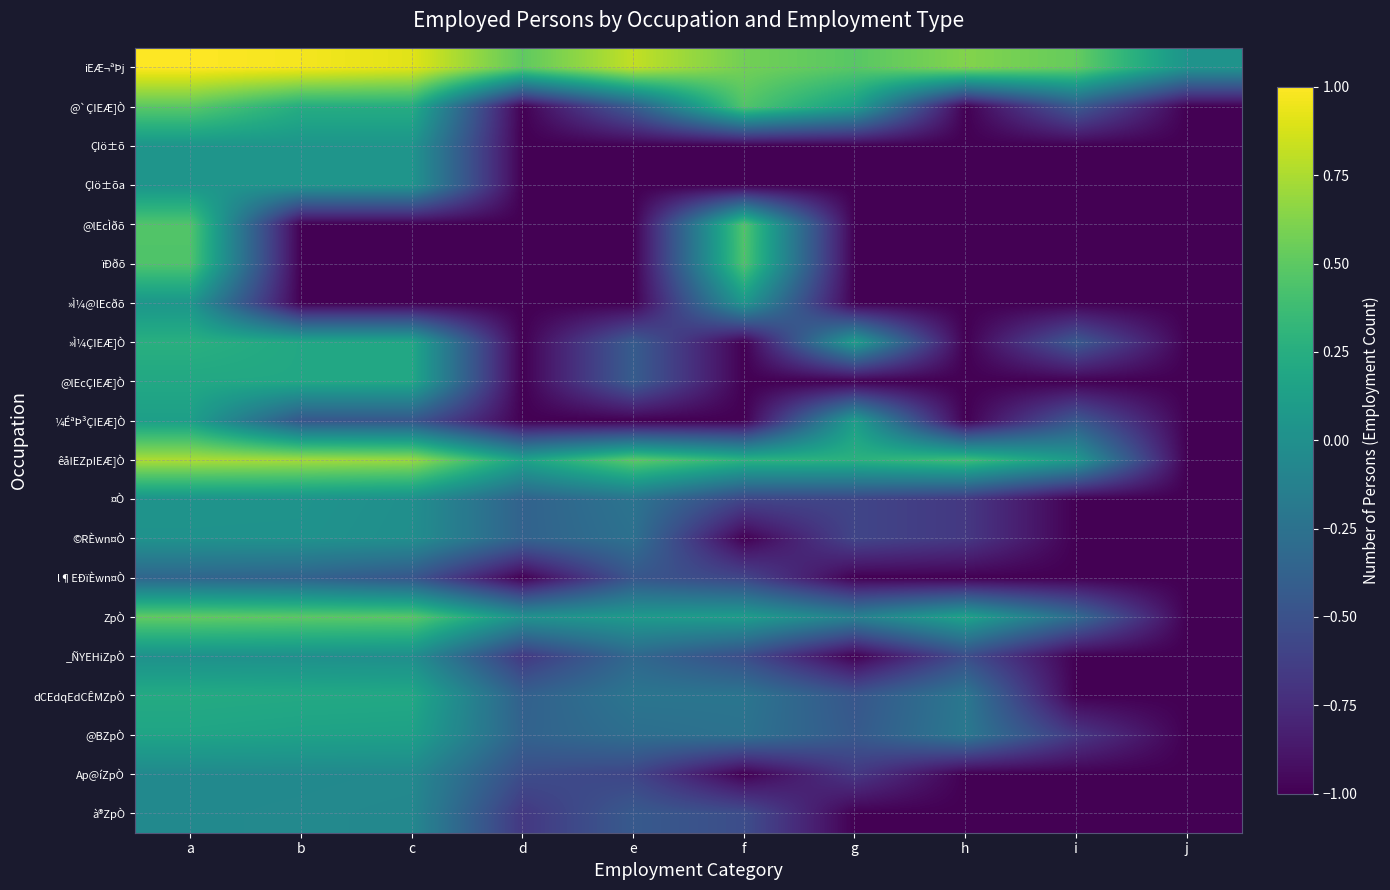

Count the number of data series in this chart.

20